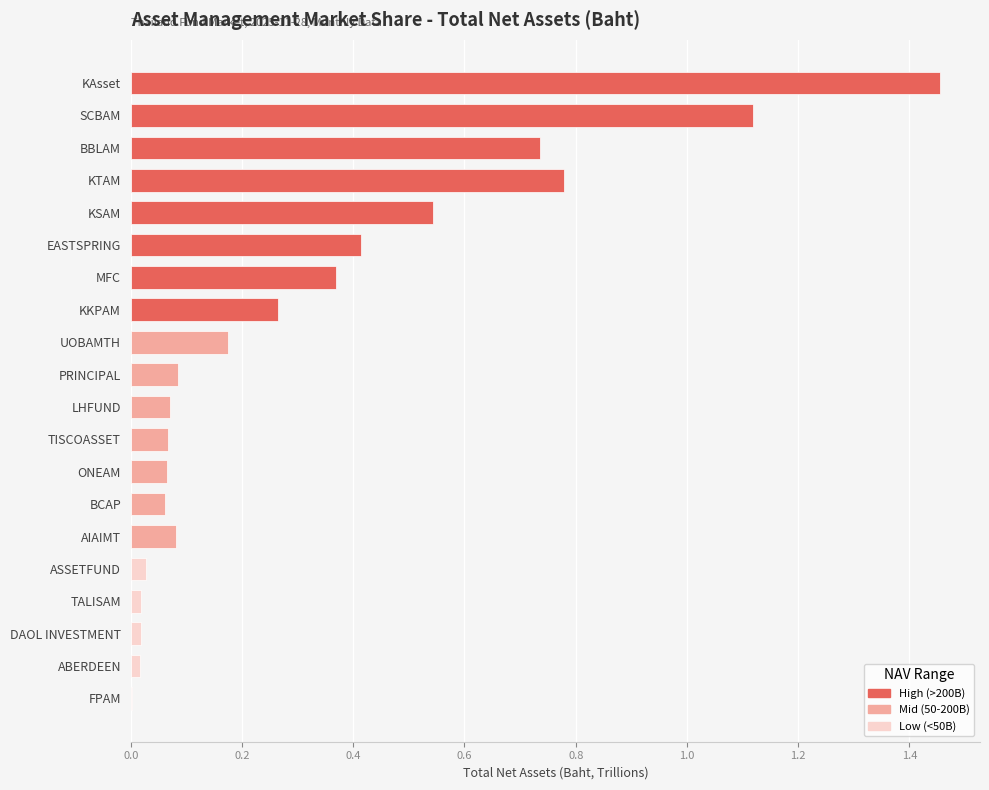

How many distinct data groups are displayed?

1